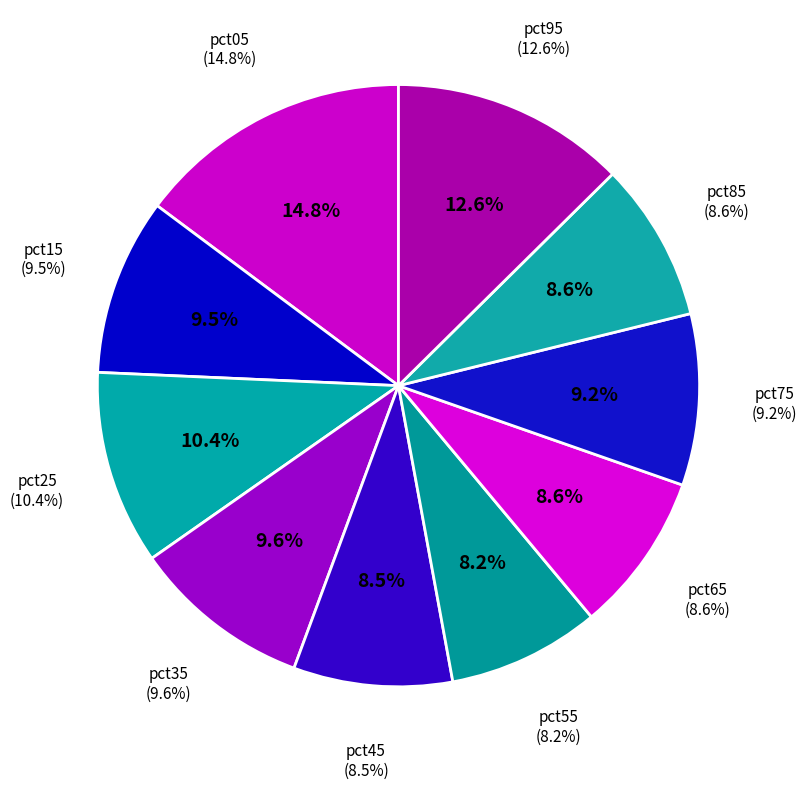

Is there a majority slice in this chart?

No